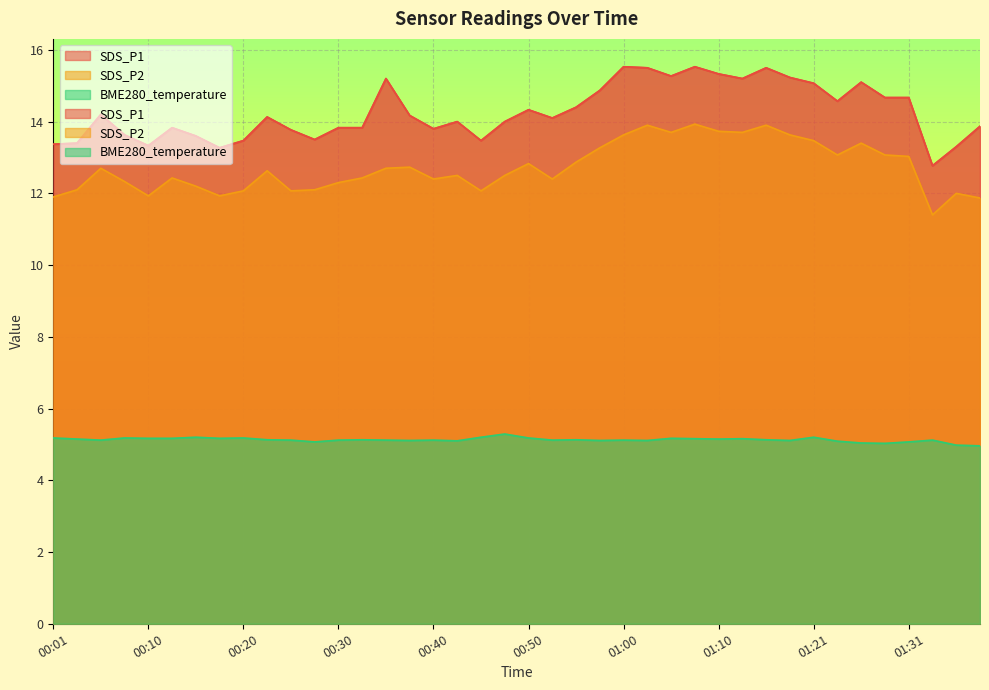

Count the number of data series in this chart.

3